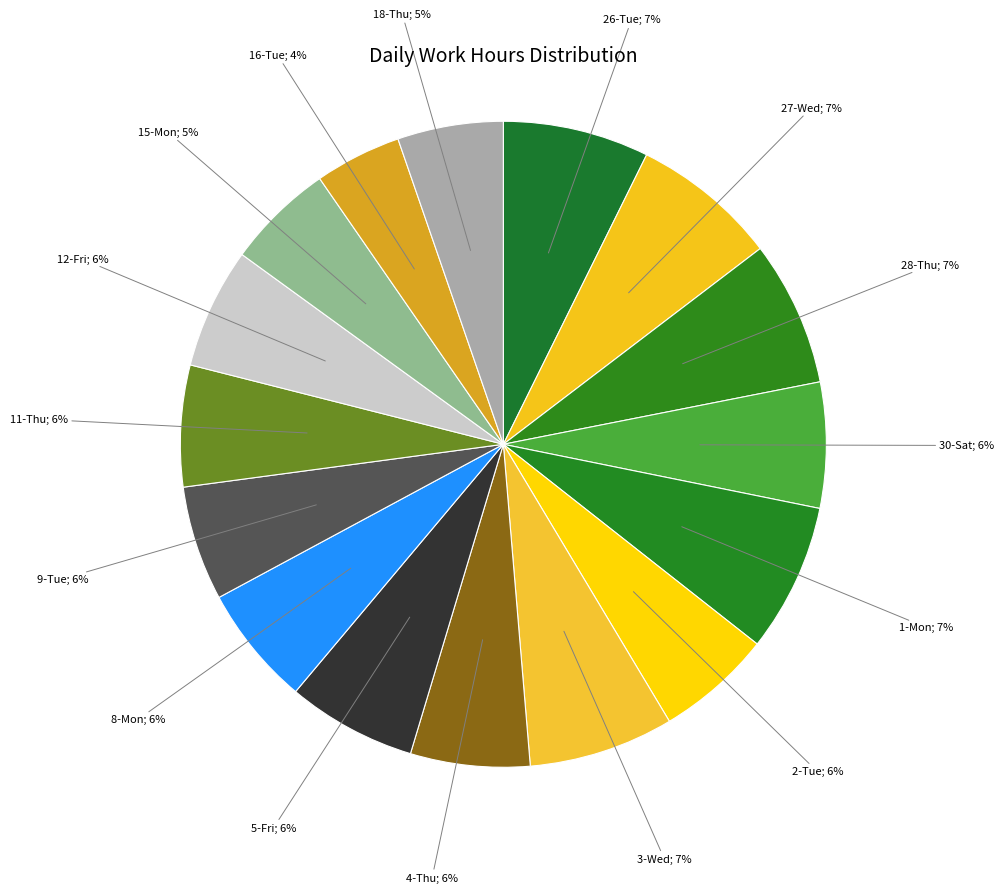

How many segments does this pie chart have?

16